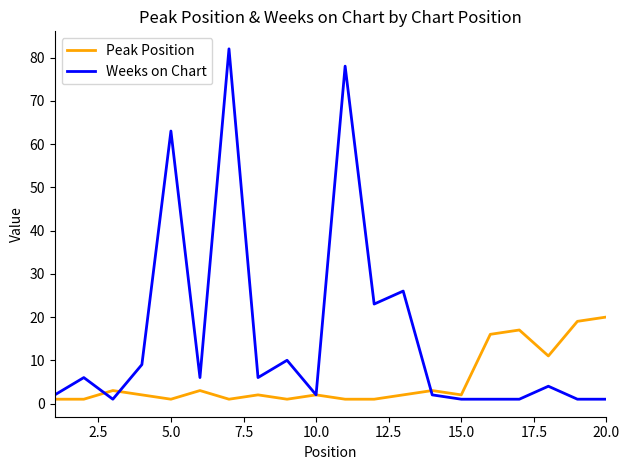

Rank the series by their average value, from lowest to highest.

Peak Position, Weeks on Chart